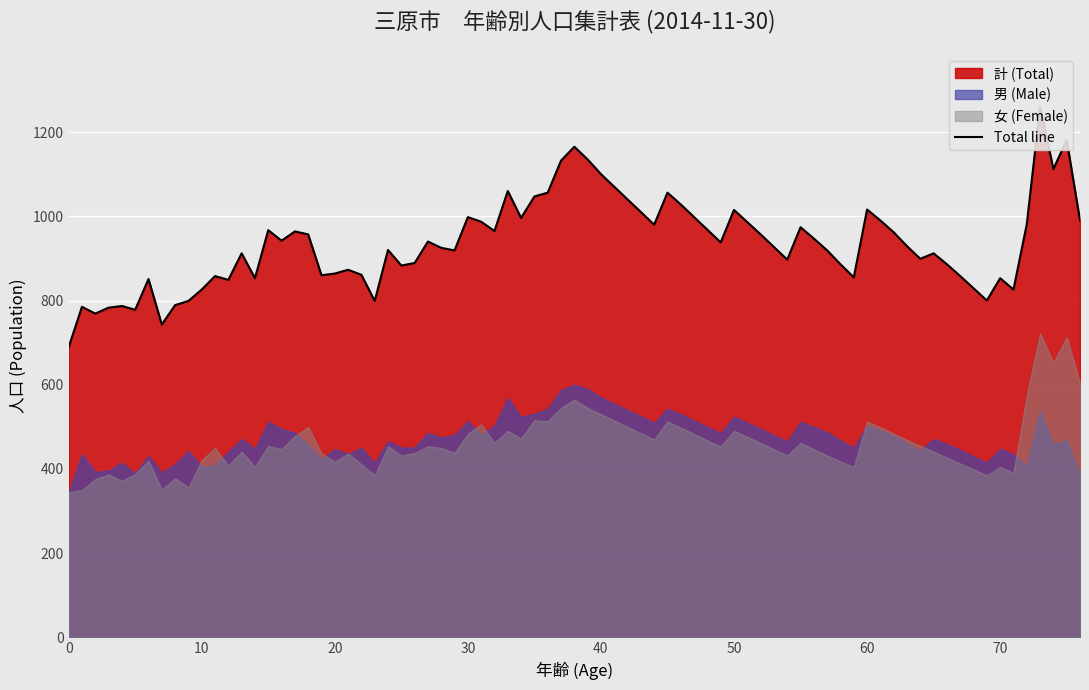

Which series has the largest total across all categories?

計 (Total)